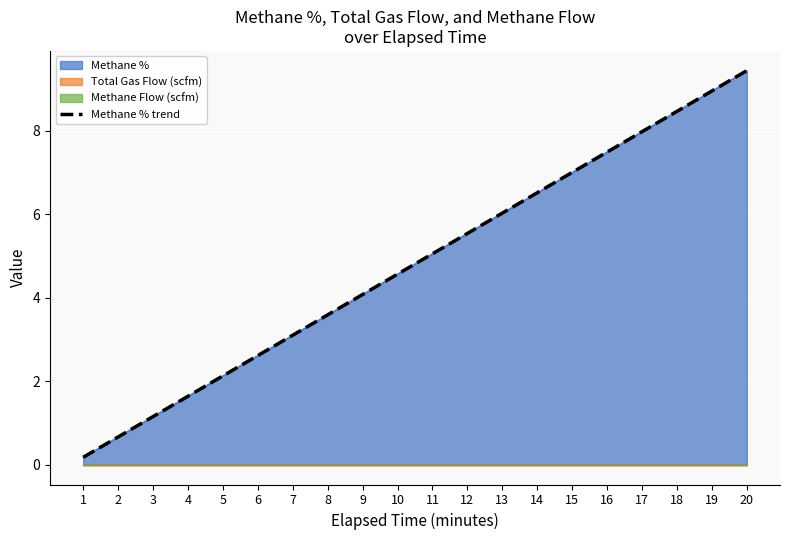

At which label does the data first exceed 5?

11